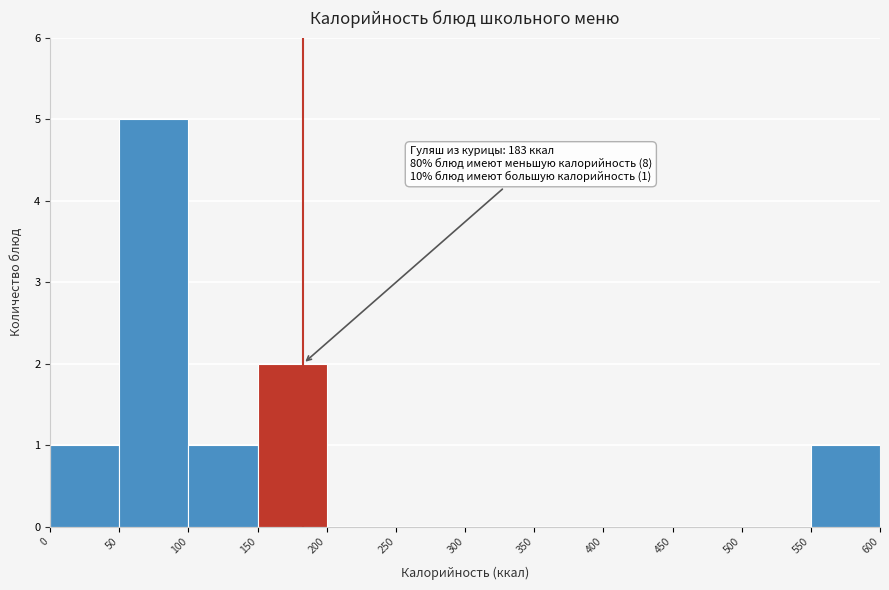

Which range on the x-axis has the tallest bar?

50 to 100